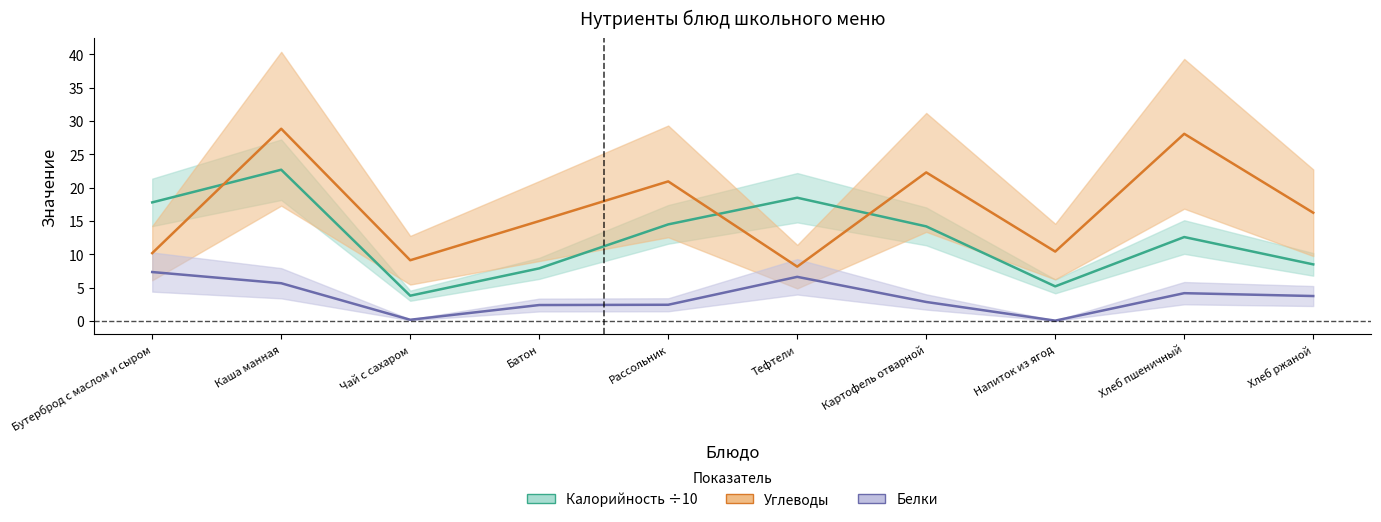

What is the value of the Углеводы point at the 4th from the left?

15.0